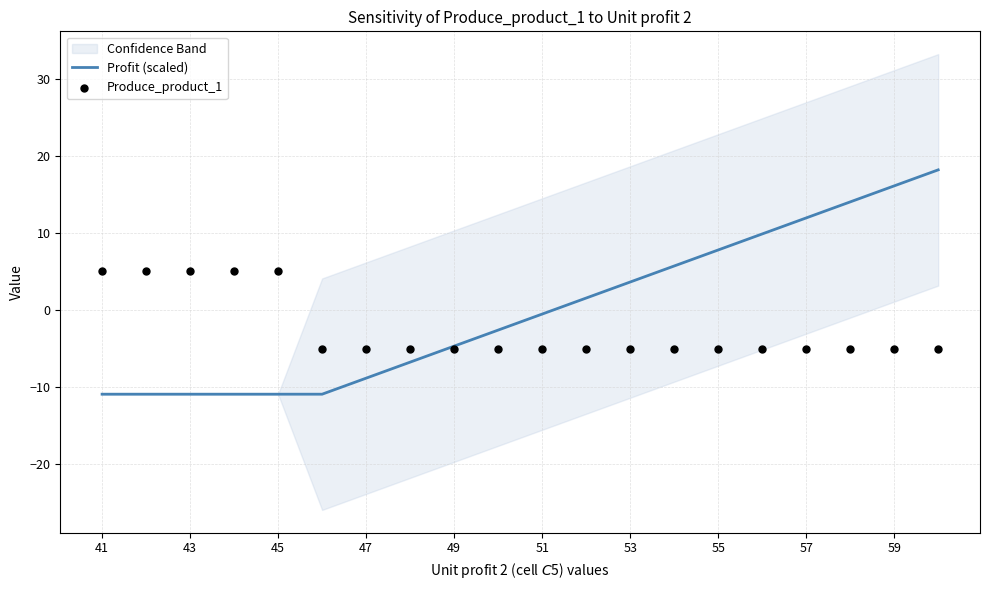

At how many categories does at least one series exceed 17?

1